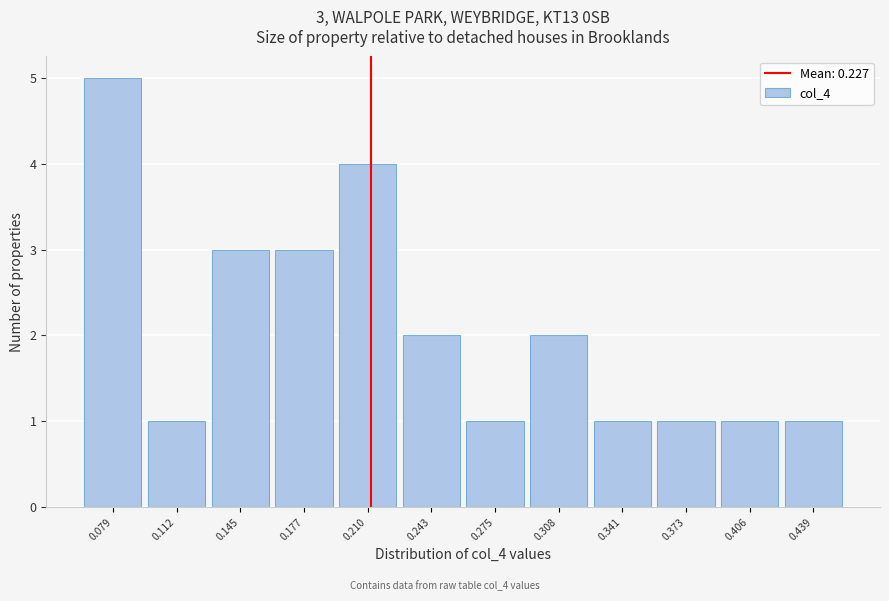

Reading right to left, what are all the values shown in this chart?

1	1	1	1	2	1	2	4	3	3	1	5